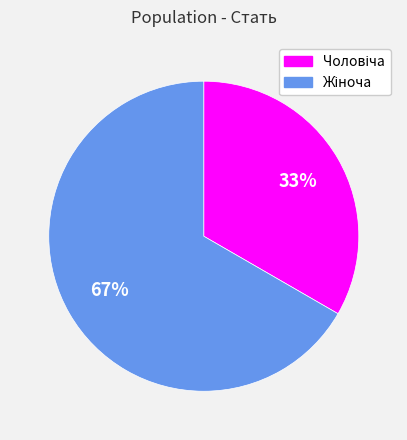

Is there any slice that represents more than half of the pie?

Yes